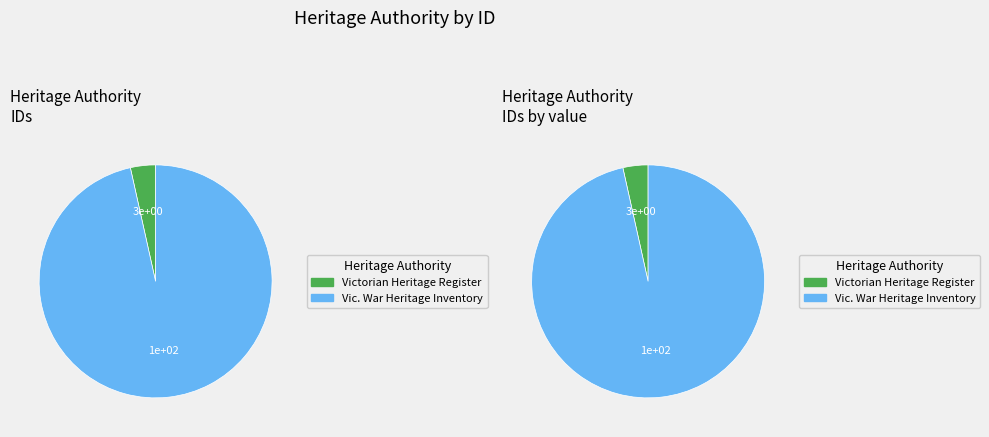

Does Victorian Heritage Register account for over 50% of the chart?

No